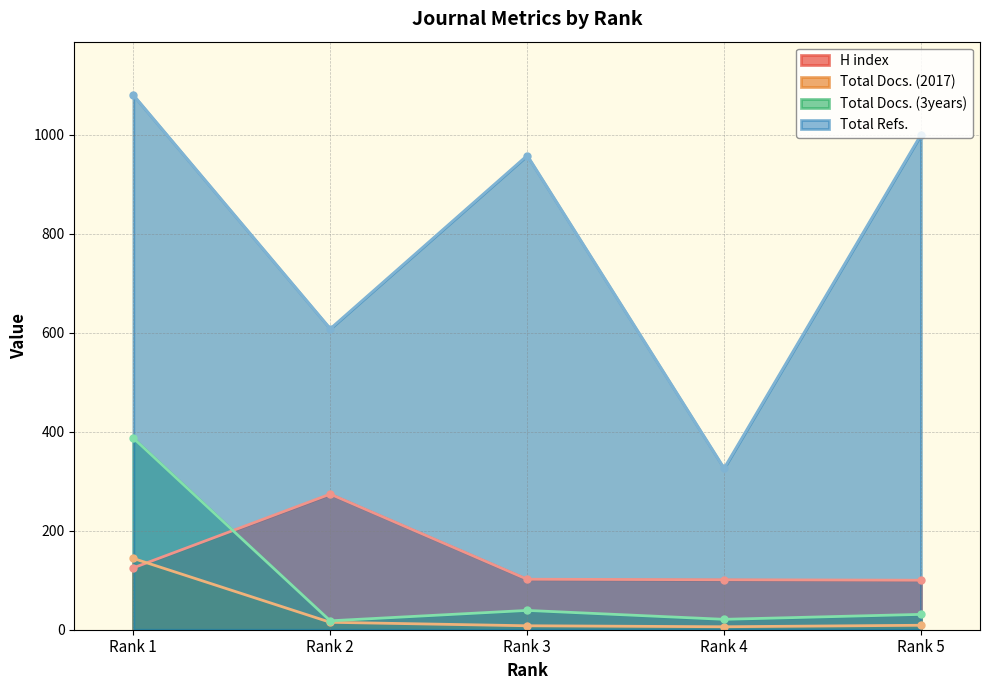

Which series has the largest range (max minus min)?

Total Refs.